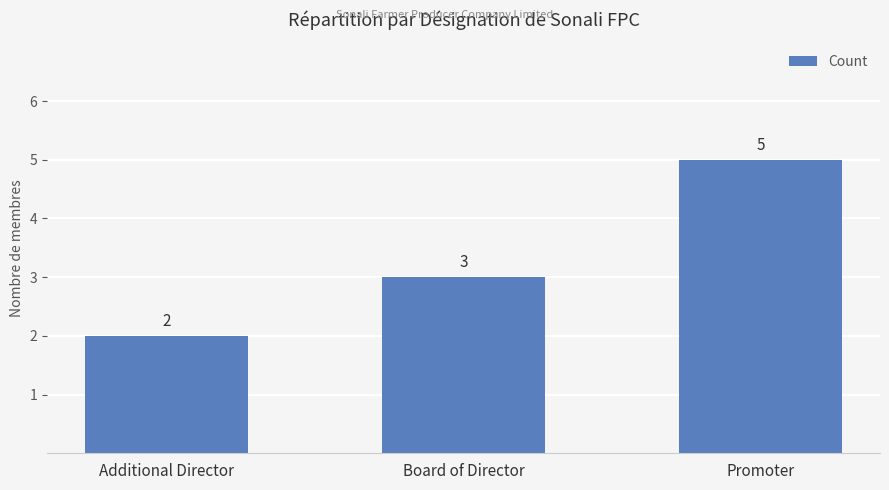

The value at Promoter is 5. True or false?

True